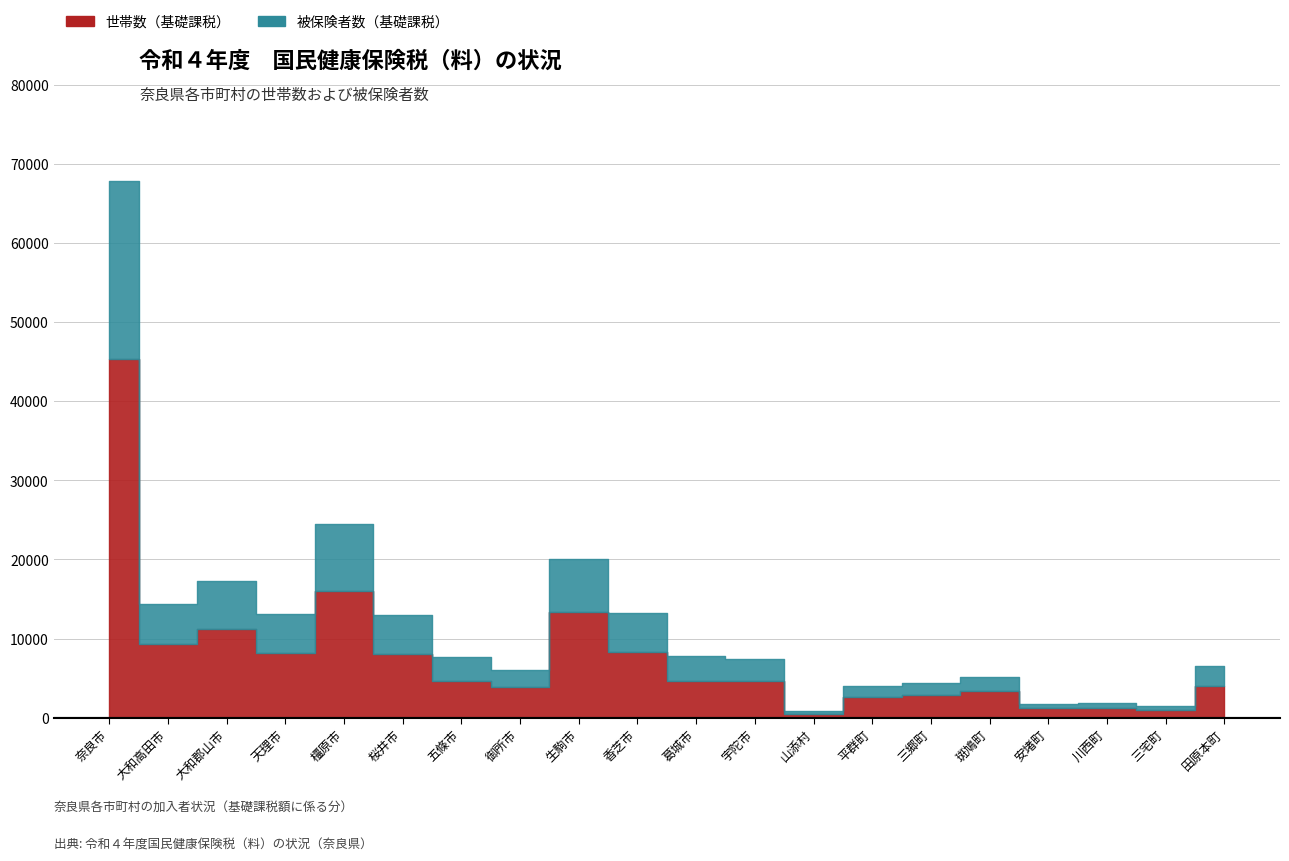

How many values in the 世帯数(基礎) series exceed 4622?

9